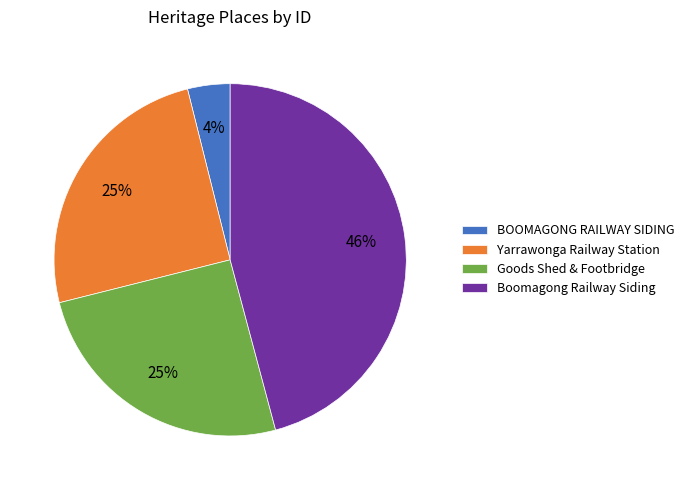

Is Yarrawonga Railway Station the majority of the pie?

No